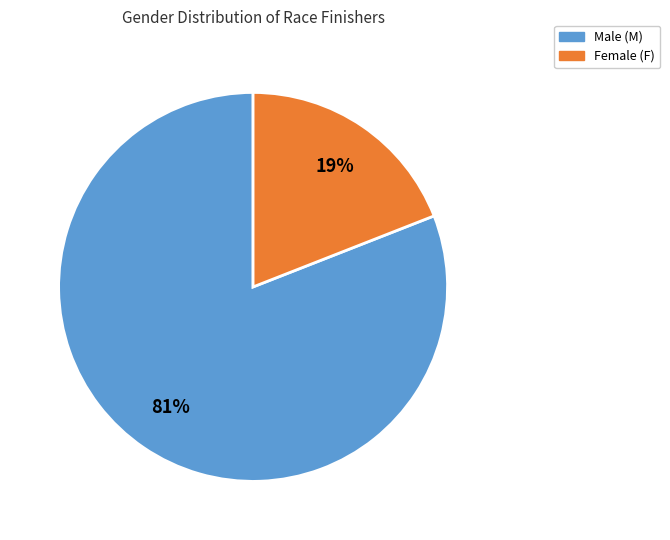

To the nearest percent, what is the average slice percentage?

50%